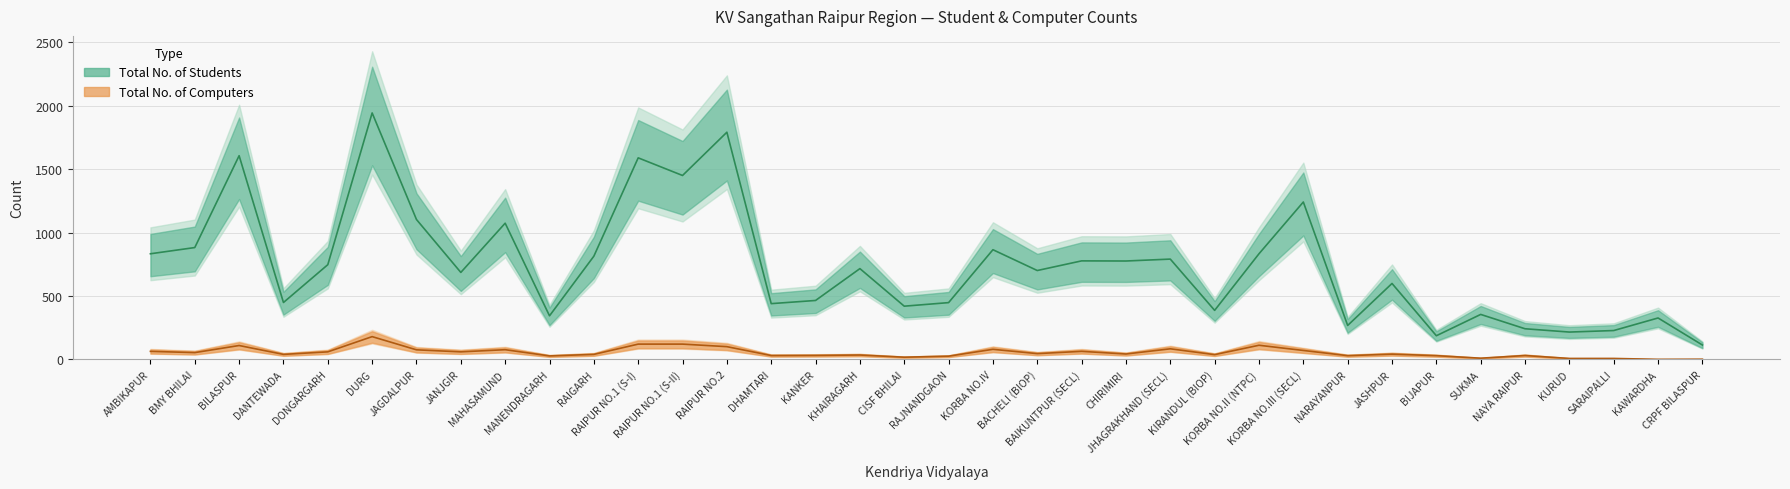

Is it true that Total No. of Computers equals 76 at JAGDALPUR?

True